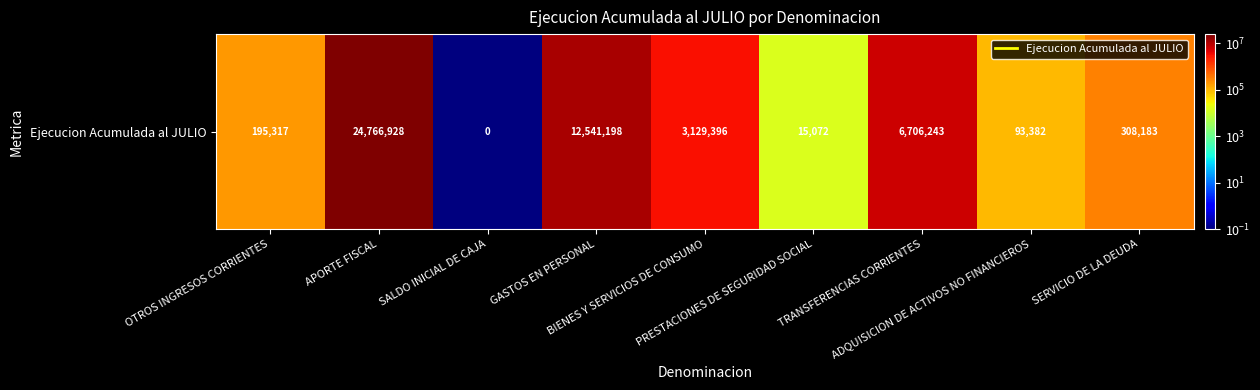

The value at APORTE FISCAL is 33066736.9. True or false?

False